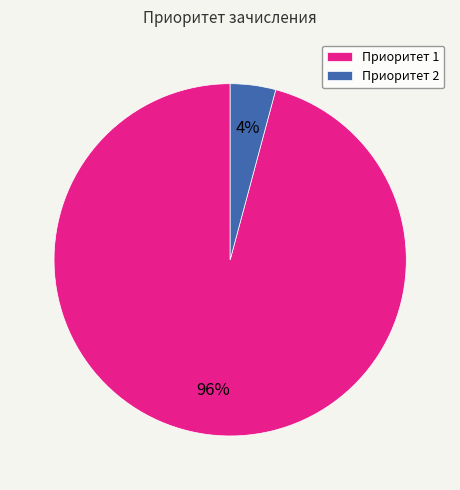

Is it true that Приоритет 1 is 96% of the pie?

True